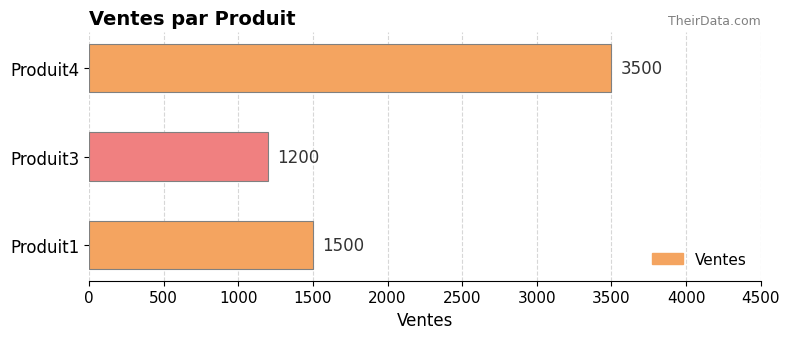

The chart shows a value of 1926 at Produit3. True or false?

False